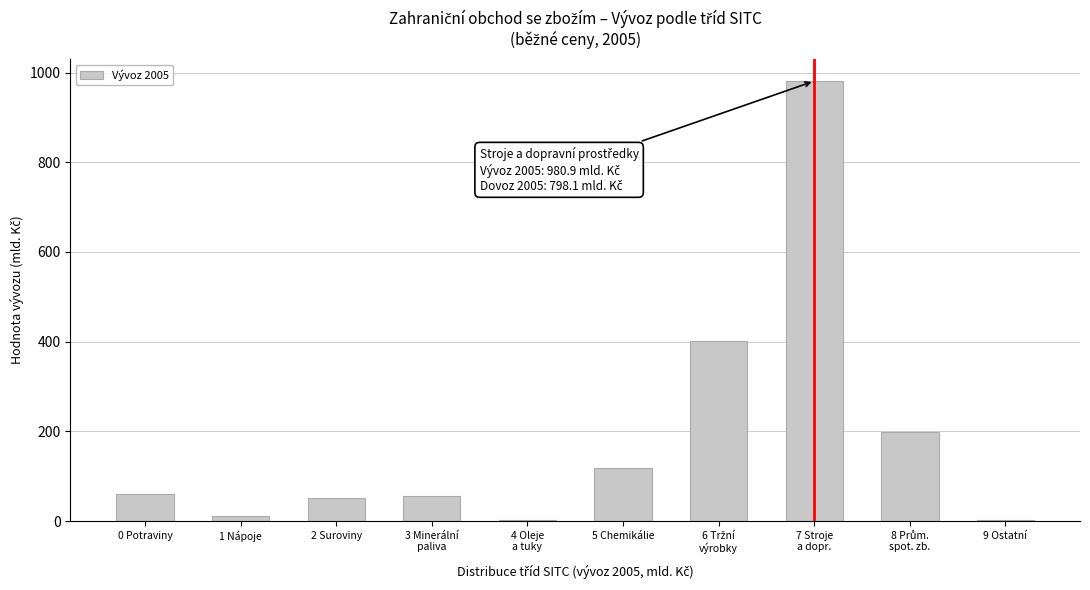

What is the sum of all values?

1883.8